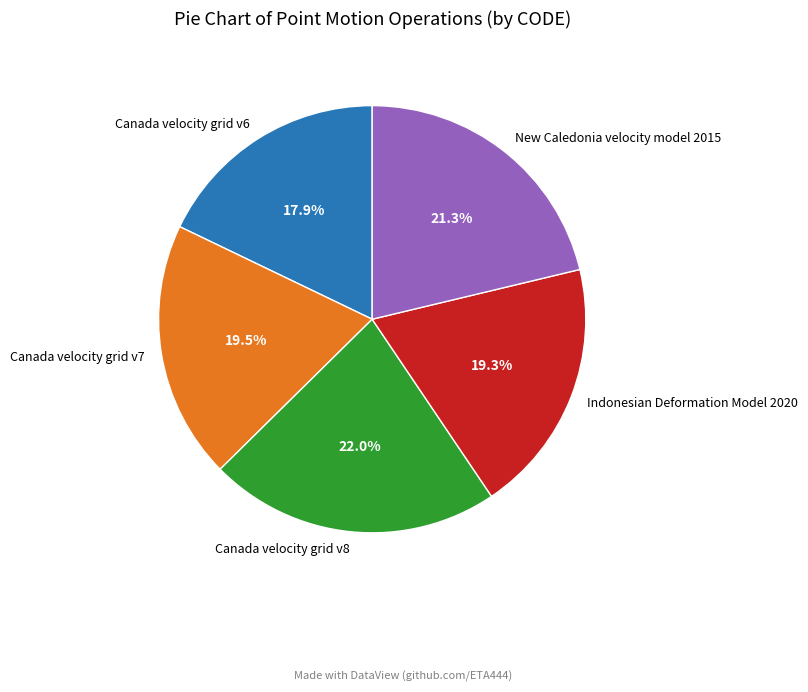

Which slice is the smallest?

Canada velocity grid v6